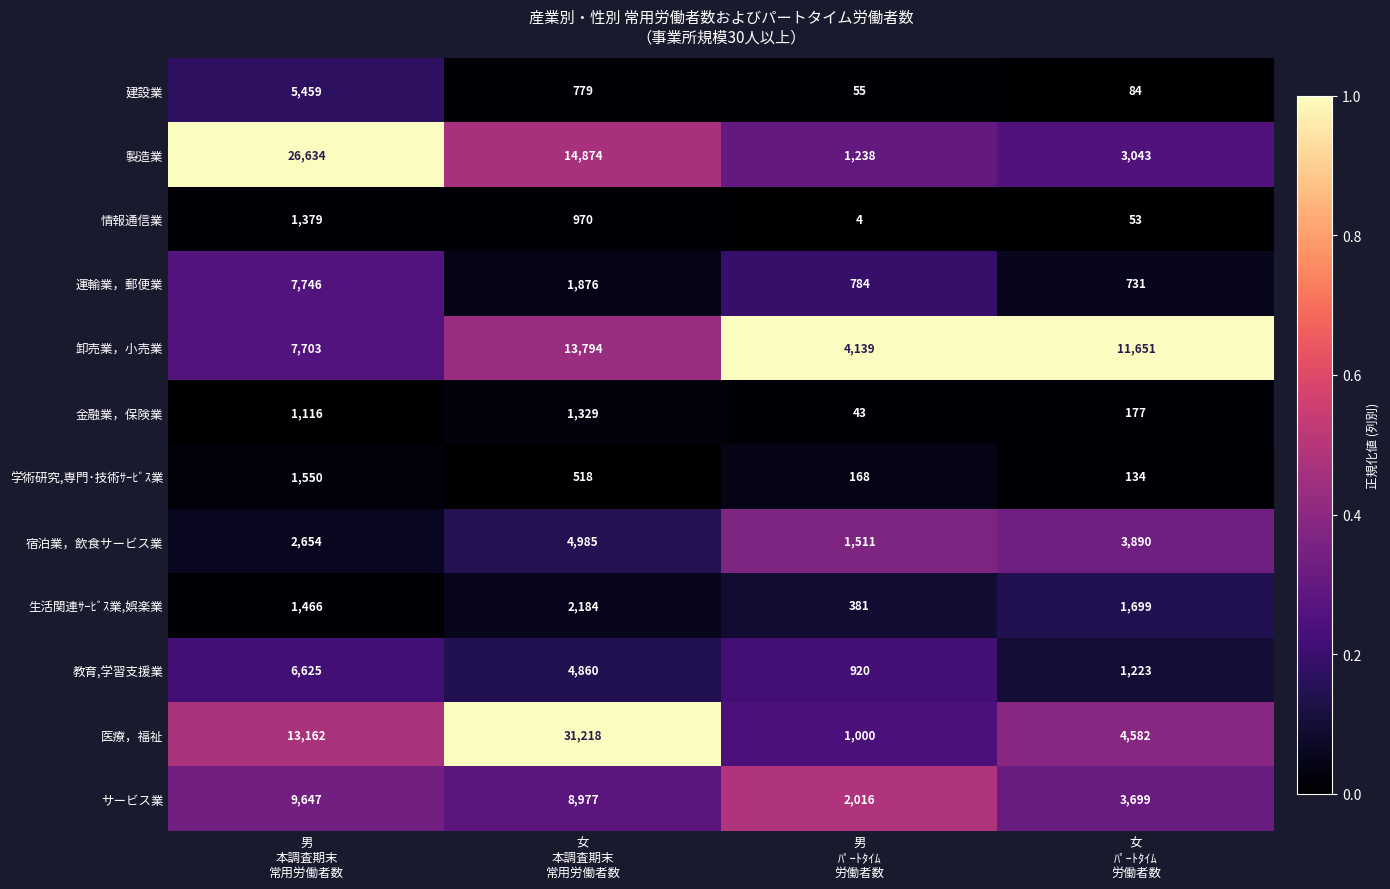

List the series in order of their peak value, highest first.

医療，福祉, 製造業, 卸売業，小売業, サービス業, 運輸業，郵便業, 教育,学習支援業, 建設業, 宿泊業，飲食サービス業, 生活関連ｻｰﾋﾞｽ業,娯楽業, 学術研究,専門･技術ｻｰﾋﾞｽ業, 情報通信業, 金融業，保険業